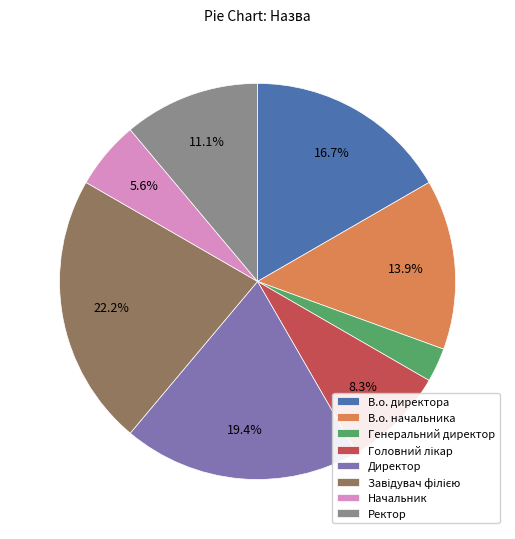

Between Директор and В.о. директора, which is larger?

Директор